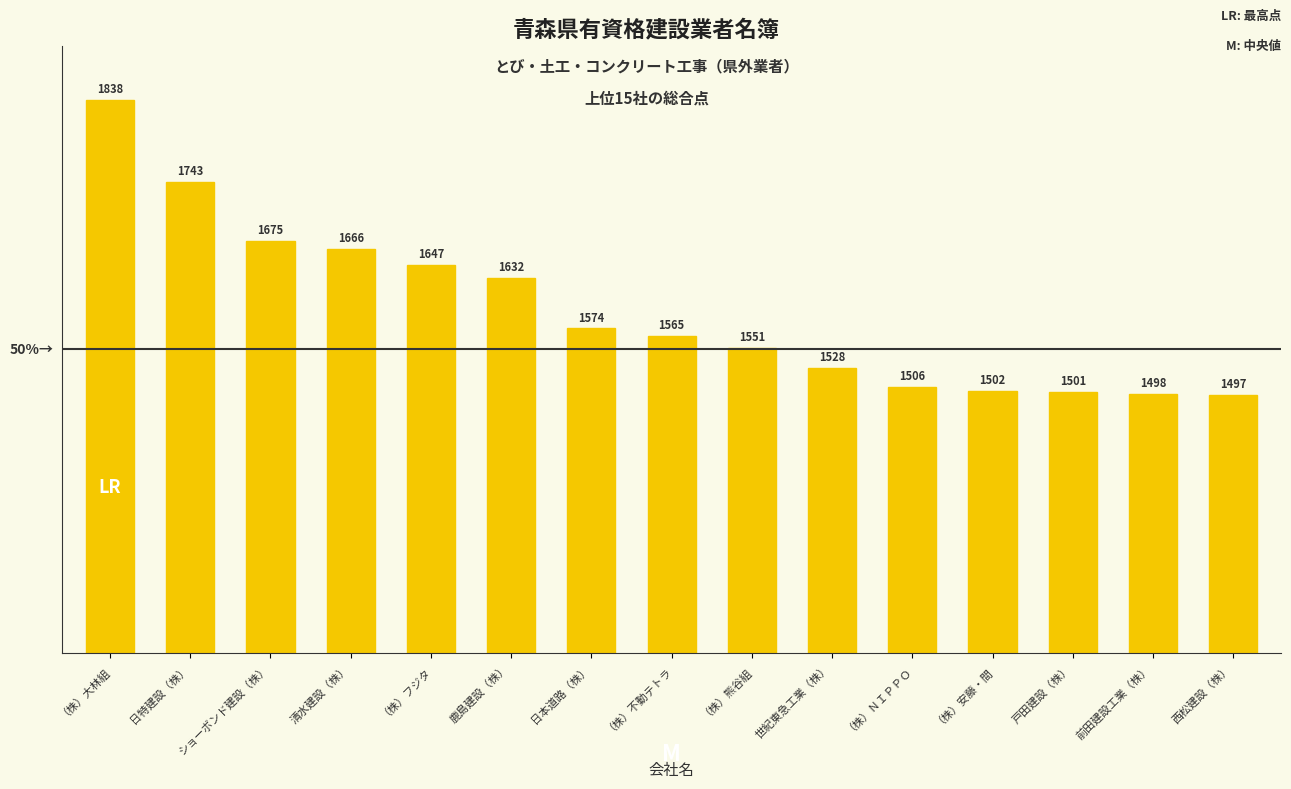

What is the value of the 11th bar from the left?

1506